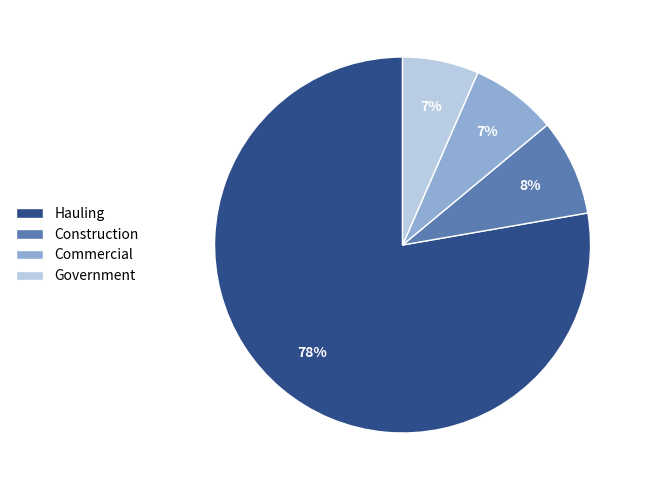

Count the number of slices in the pie.

4